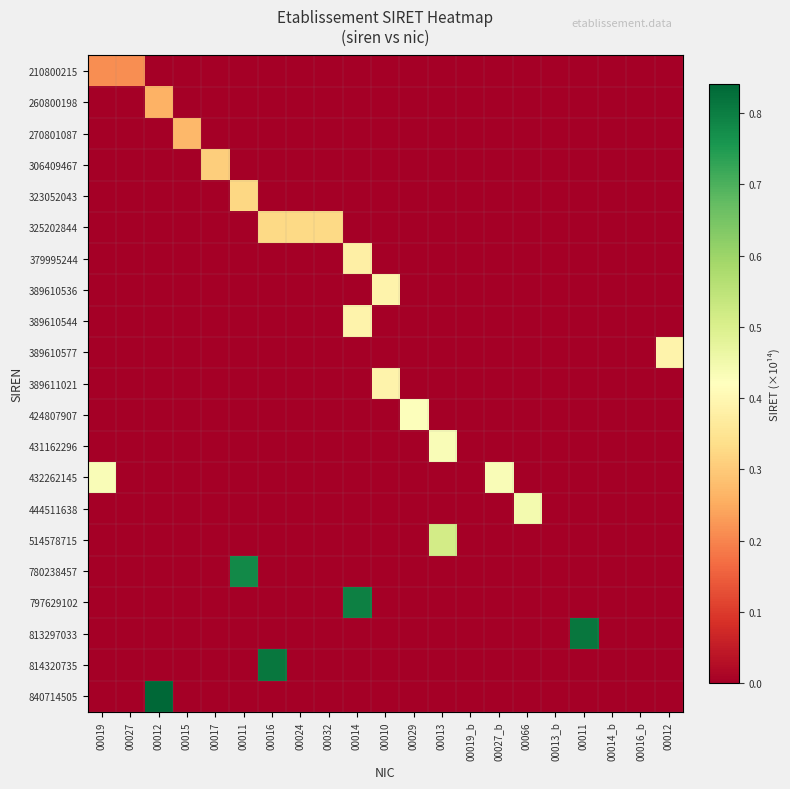

At 00032, list the series in order from largest to smallest.

325202844, 210800215, 260800198, 270801087, 306409467, 323052043, 379995244, 389610536, 389610544, 389610577, 389611021, 424807907, 431162296, 432262145, 444511638, 514578715, 780238457, 797629102, 813297033, 814320735, 840714505